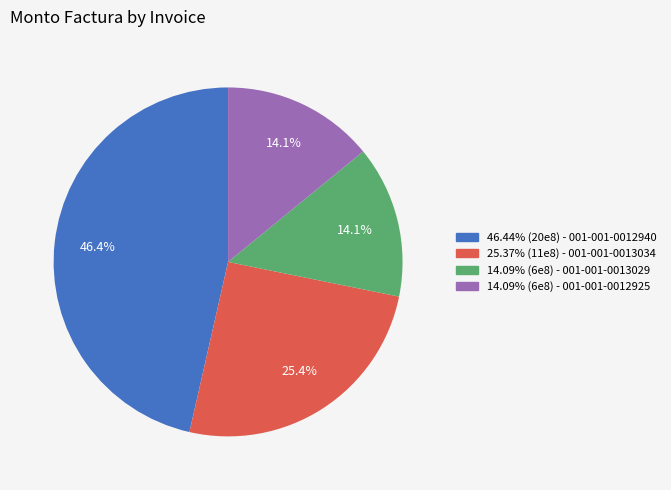

Is there a majority slice in this chart?

No